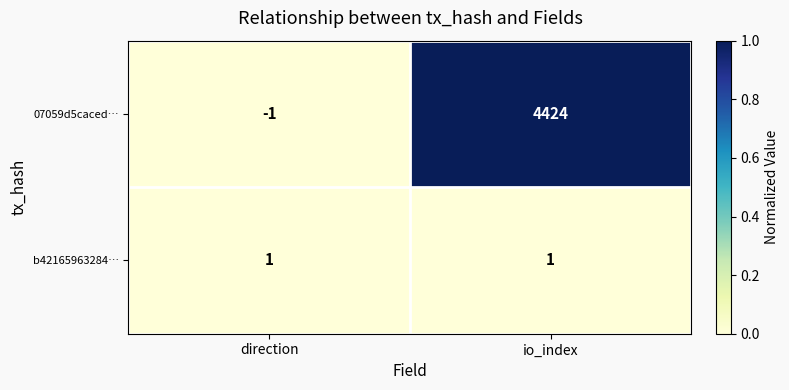

True or false: b42165963284… has a value of 1 at io_index.

True